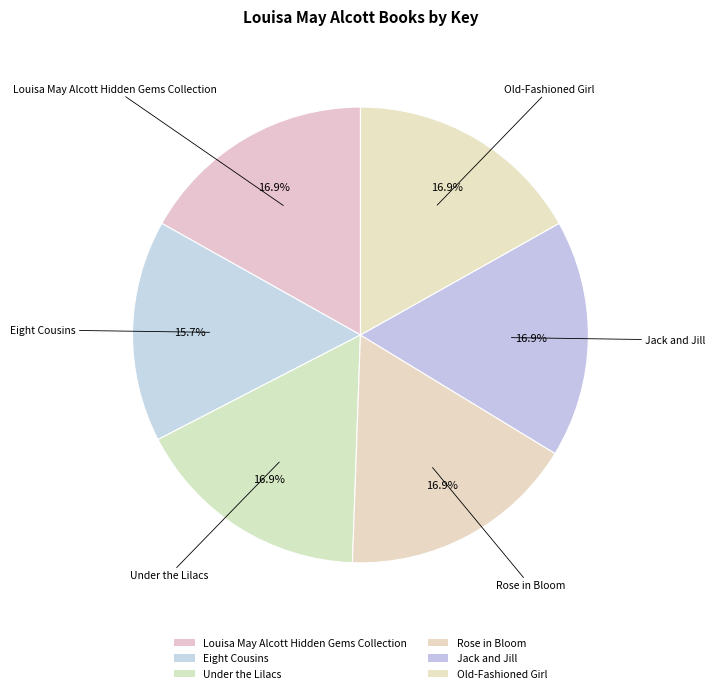

Which has a higher value, Old-Fashioned Girl or Rose in Bloom?

Rose in Bloom